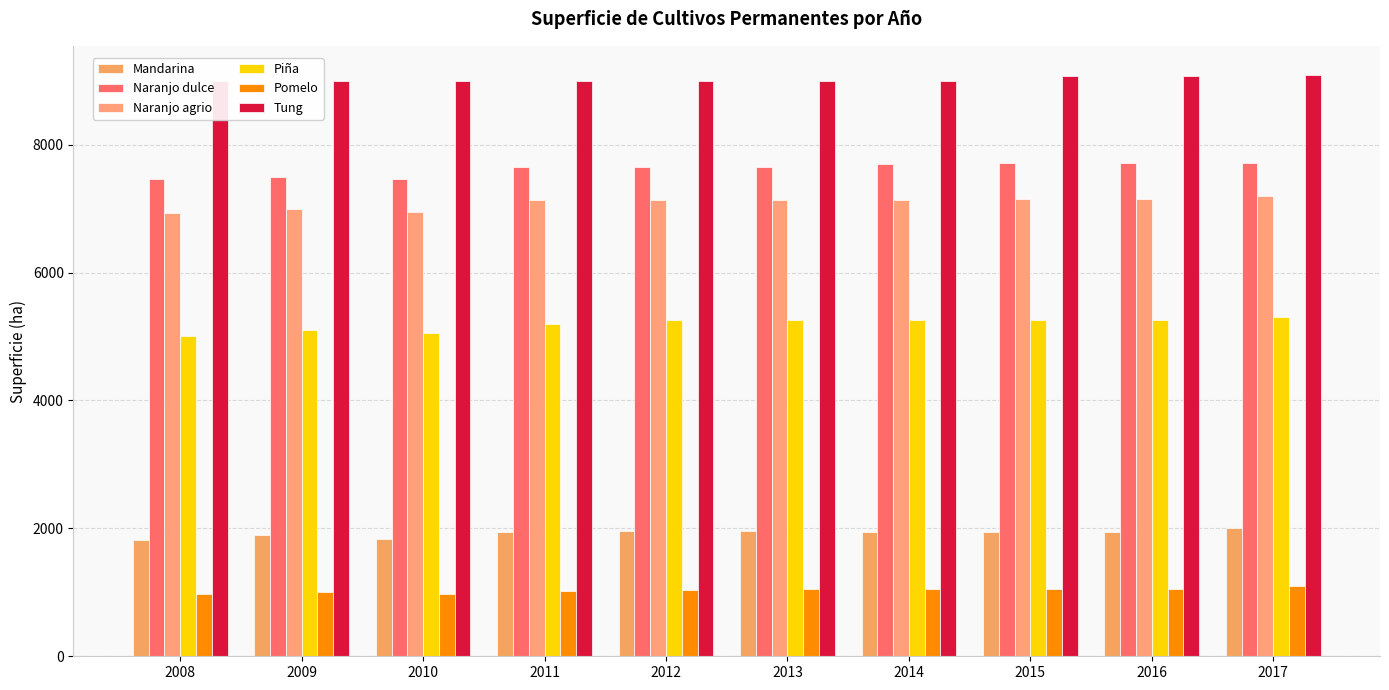

Between 2017 and 2016, which is larger?

2017